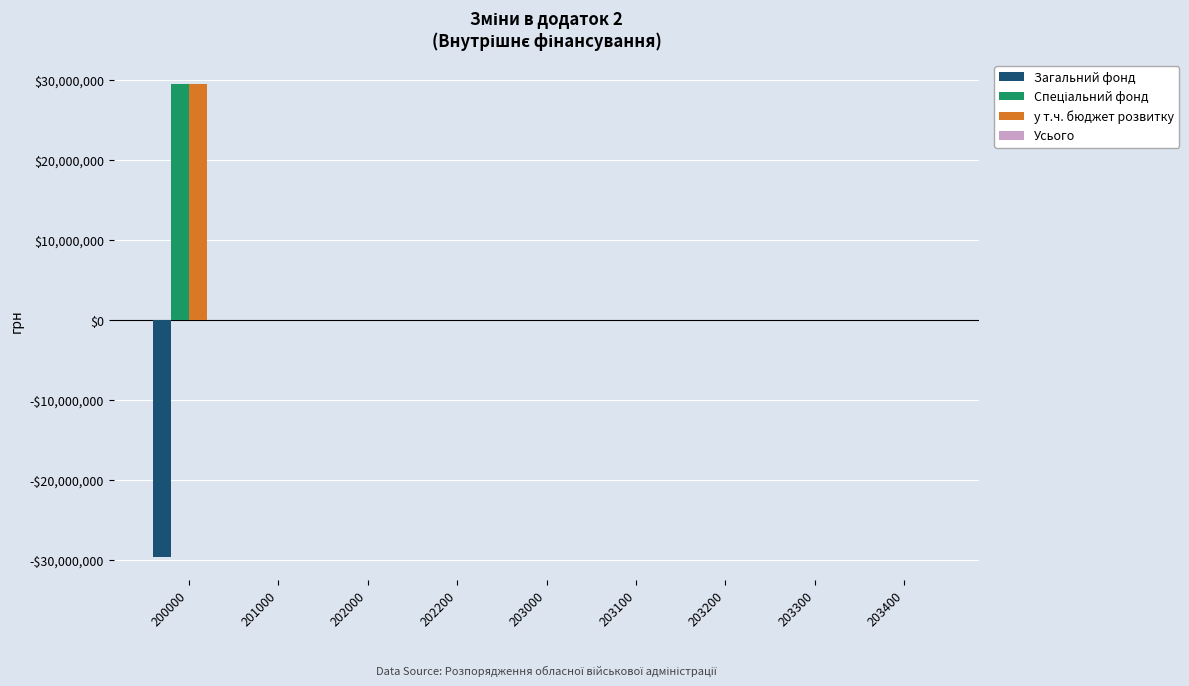

What is the maximum value shown in the chart?

29579521